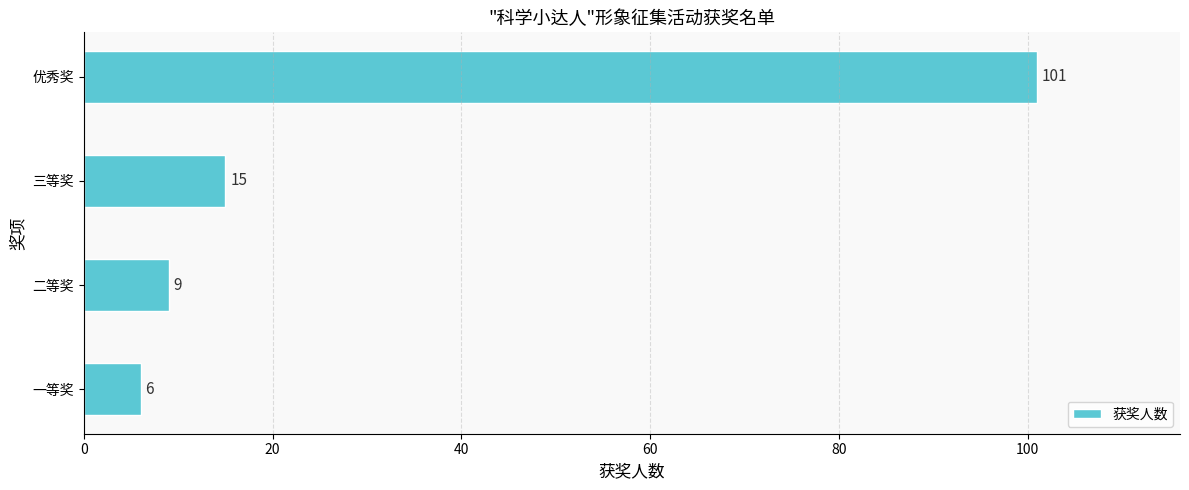

What is the change in value from 二等奖 to 优秀奖?

+92